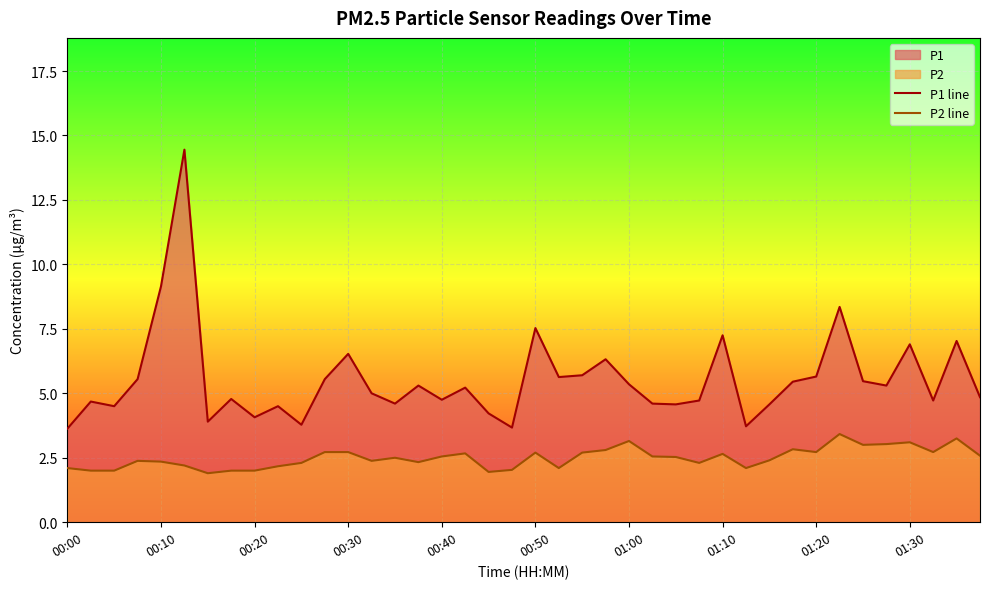

The P2 line series shows 2.7 at 11. True or false?

True